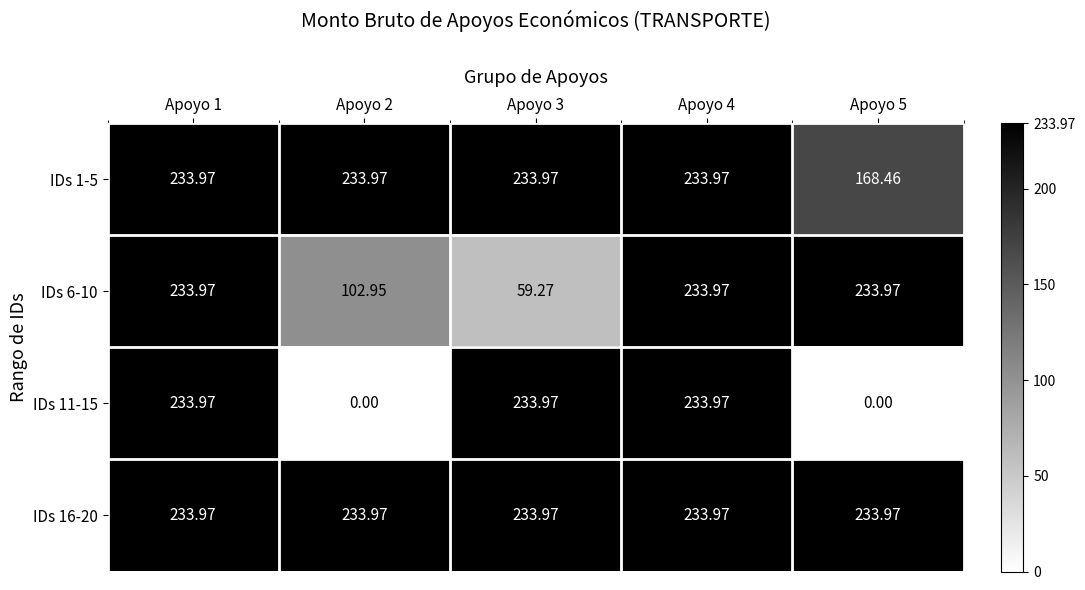

Which series changed the most between Apoyo 1 and Apoyo 2?

IDs 11-15